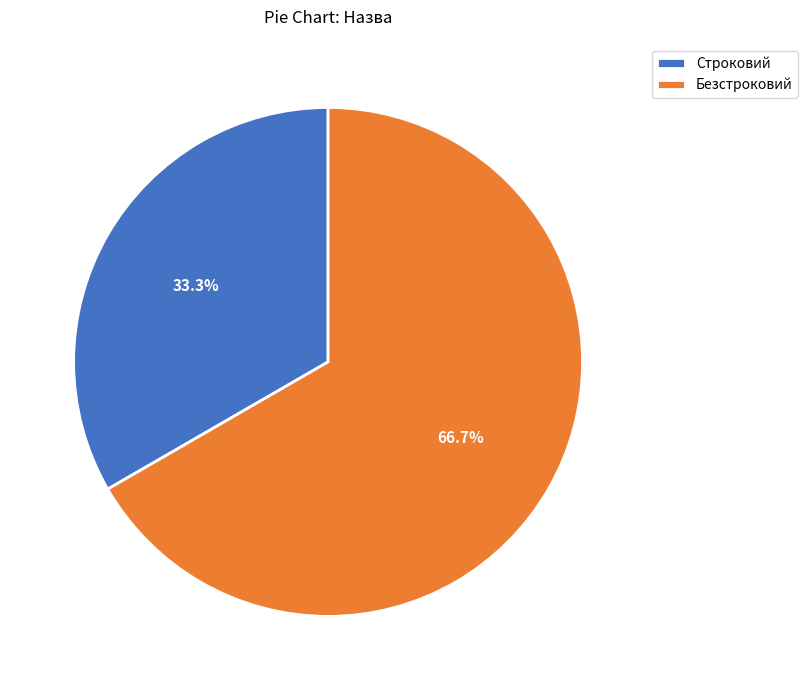

Count the number of slices in the pie.

2